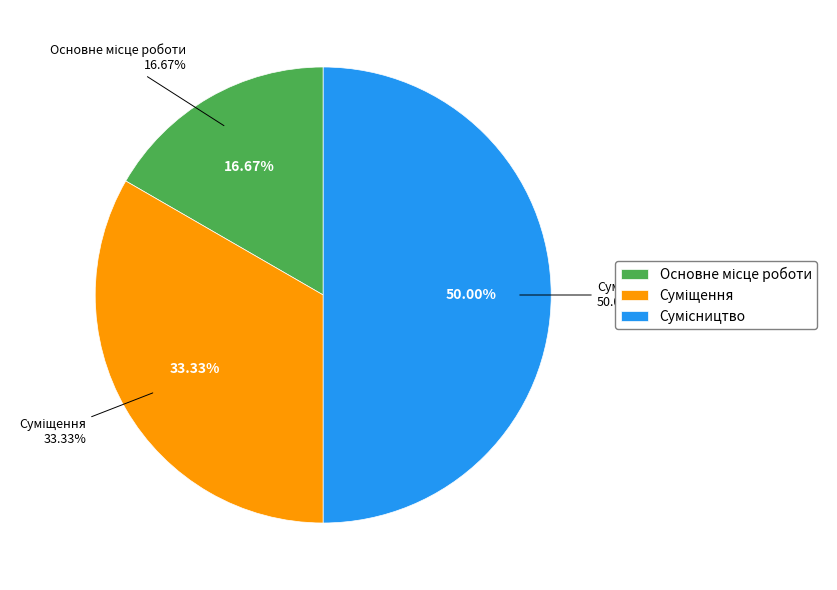

To the nearest percent, what is the combined percentage of Основне місце роботи and Суміщення?

50%